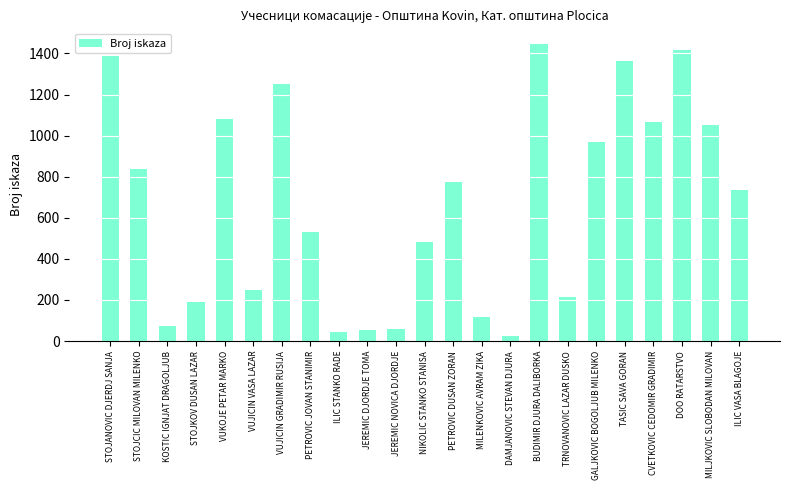

What is the minimum value shown in the chart?

26